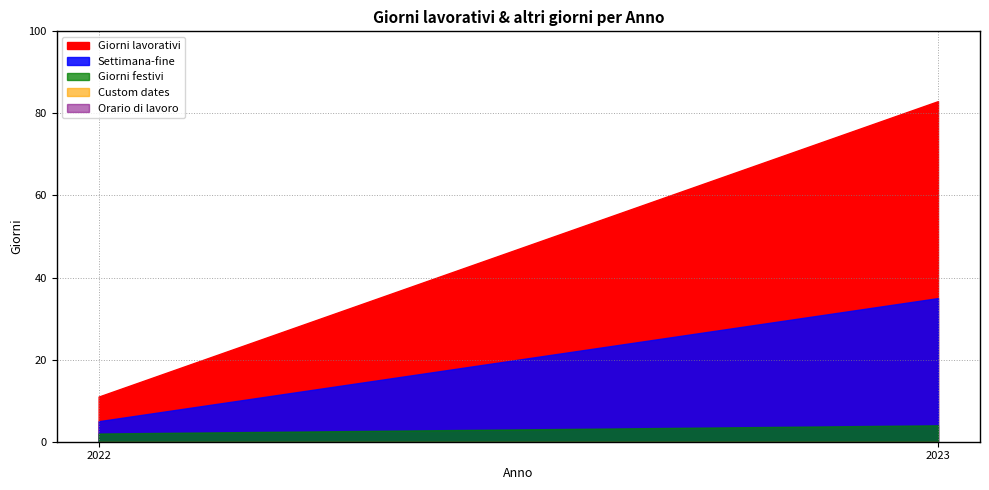

What is the total value across all series at 2023?

122